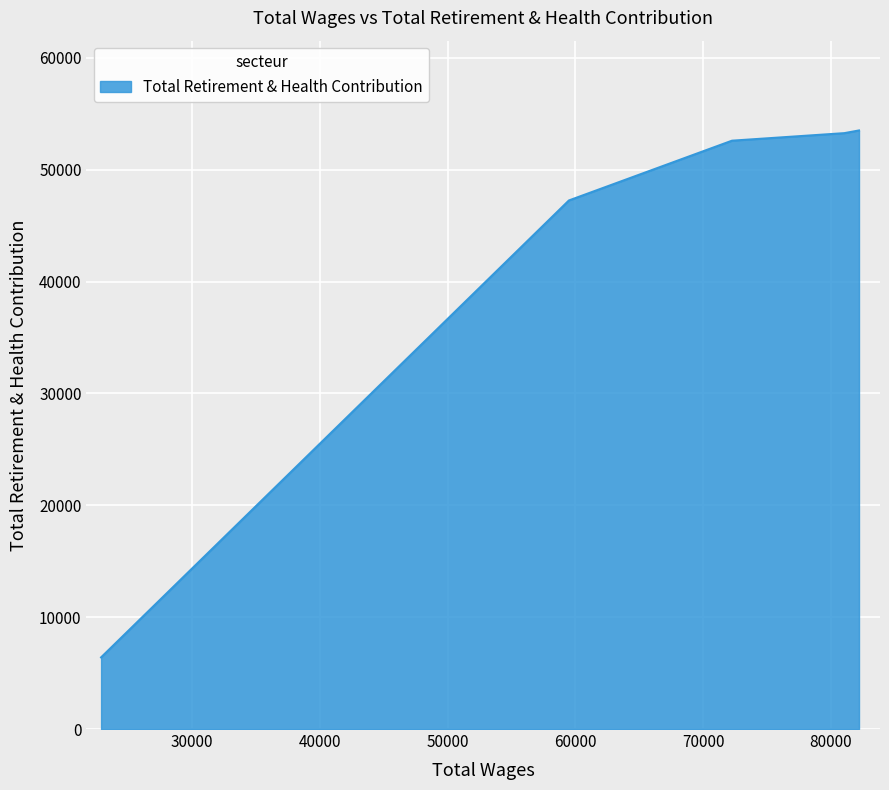

True or false: the data has more than 1 interior local peaks.

False